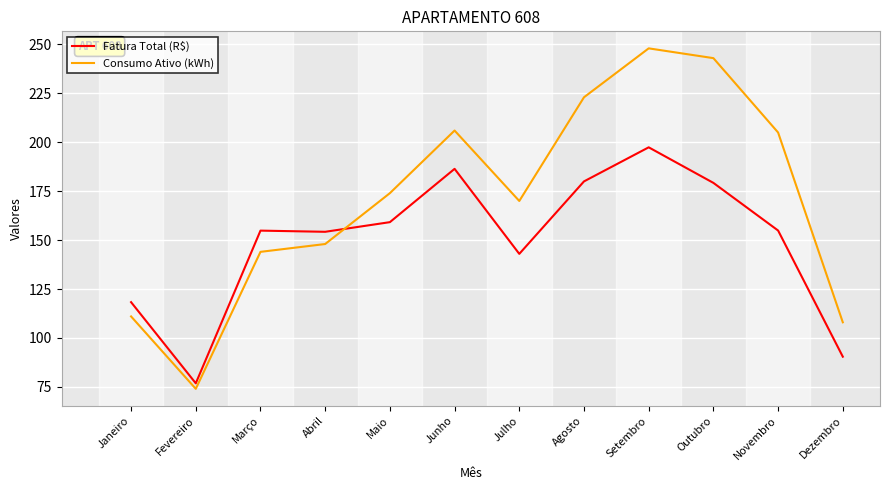

What is the approximate value of Consumo Ativo (kWh) at Outubro?

243.0